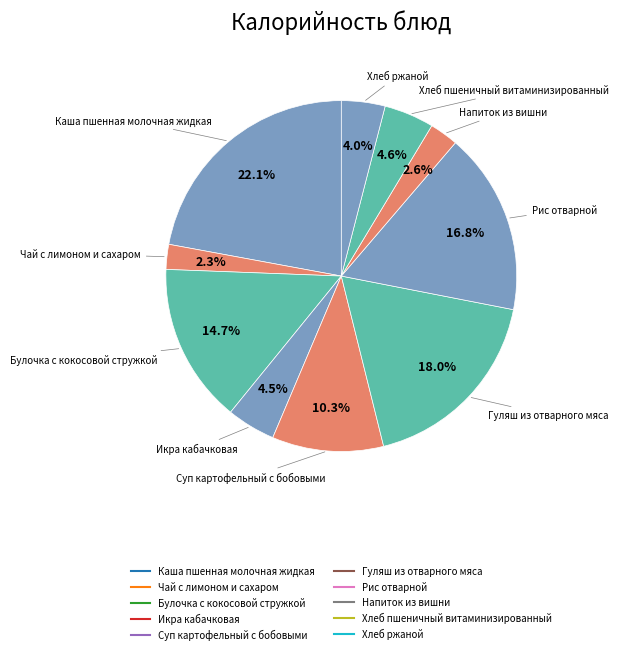

Does Хлеб пшеничный витаминизированный account for over 50% of the chart?

No